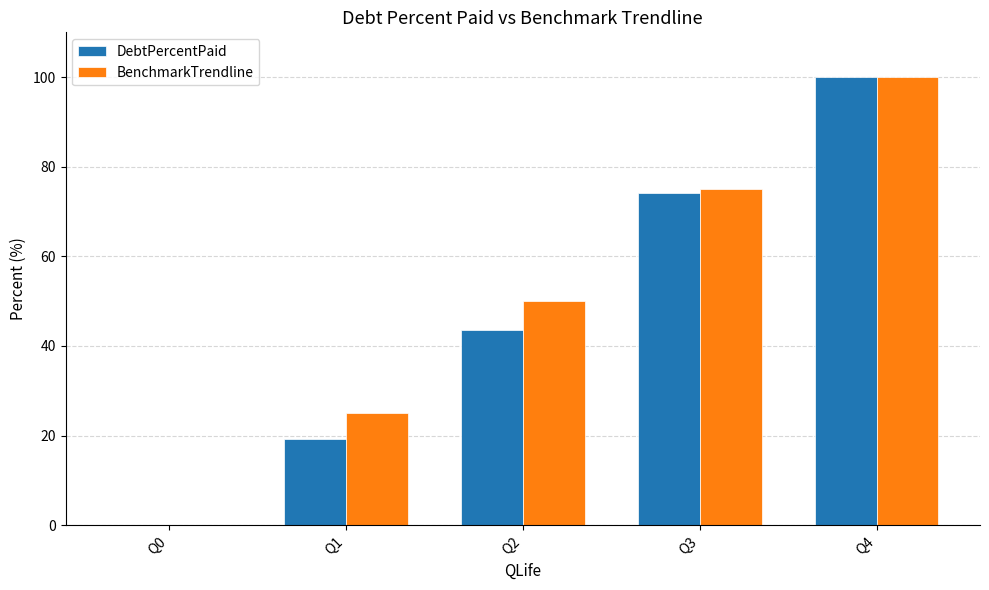

How many distinct data groups are displayed?

2